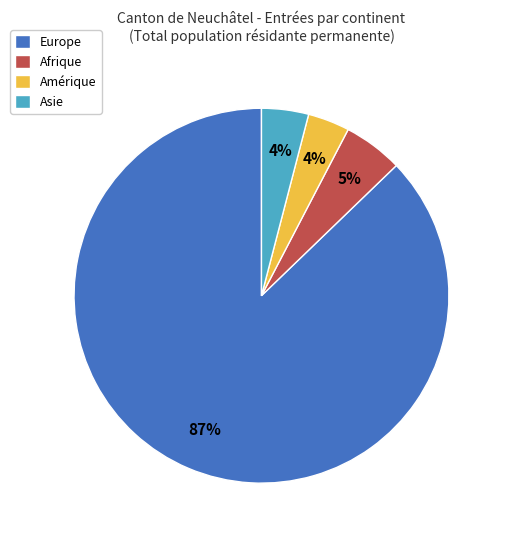

Which category has the biggest portion of the pie?

Europe